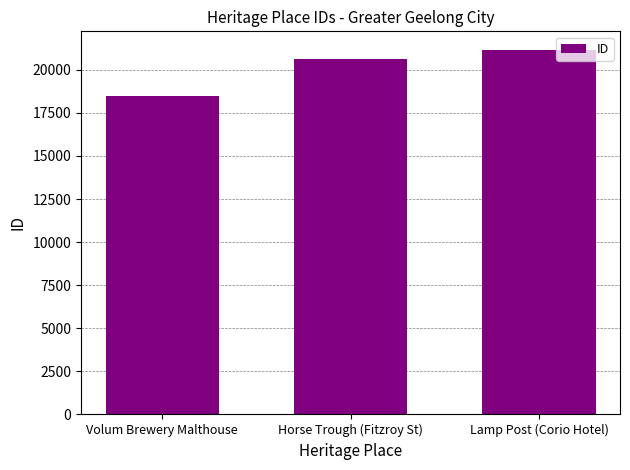

Rank the categories by value from lowest to highest.

Volum Brewery Malthouse, Horse Trough (Fitzroy St), Lamp Post (Corio Hotel)